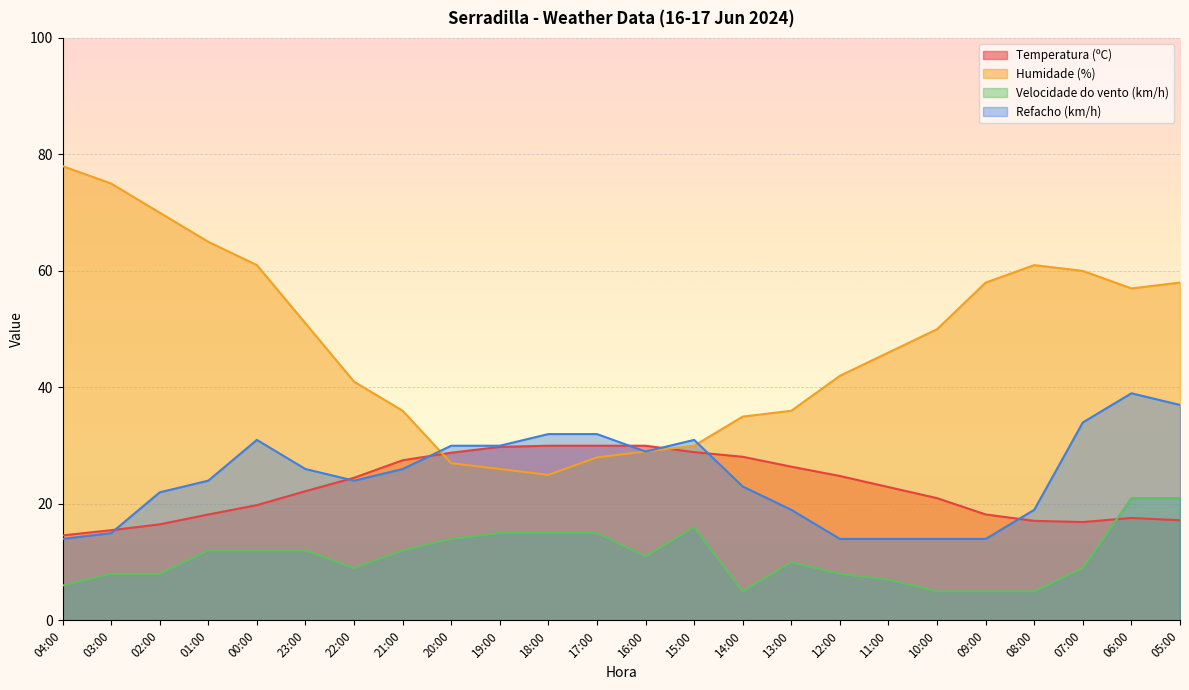

At which category is the sum across all series the highest?

06:00